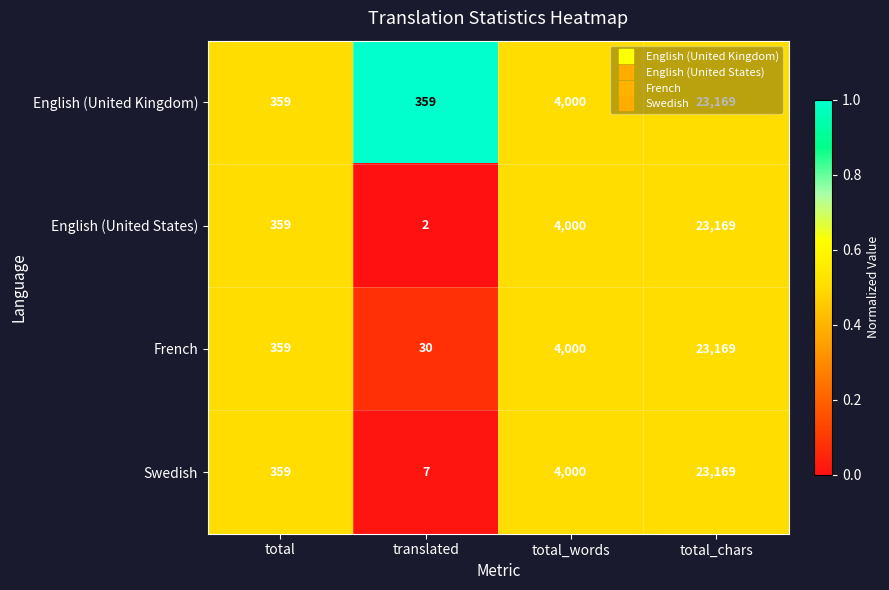

What is the total value across all series at total?

1436